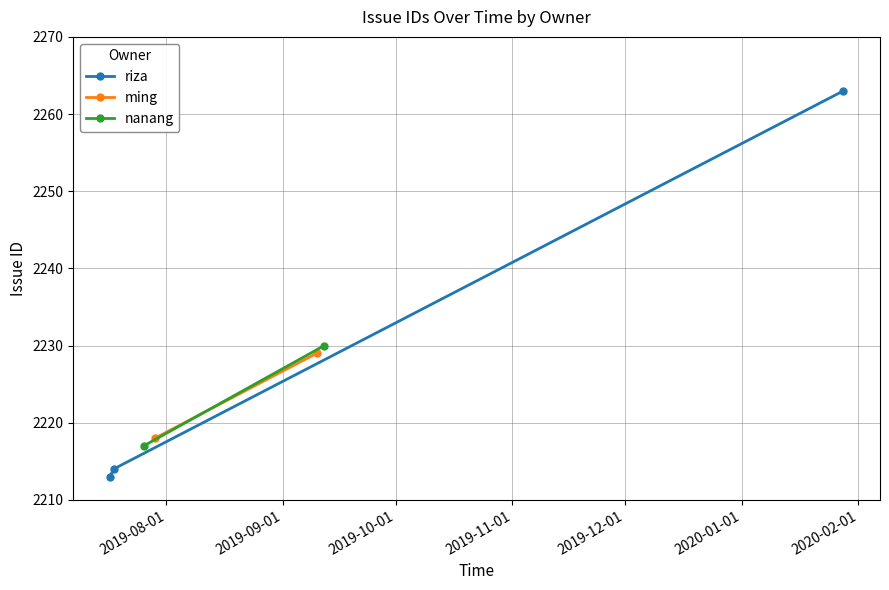

What is the sum of all values?

15584